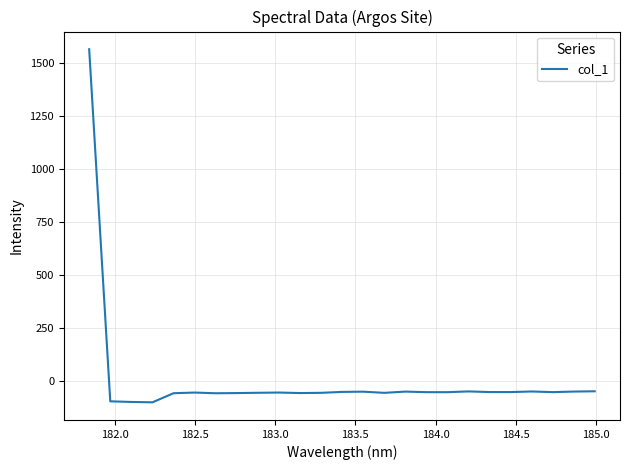

What is the smallest value displayed?

-103.0